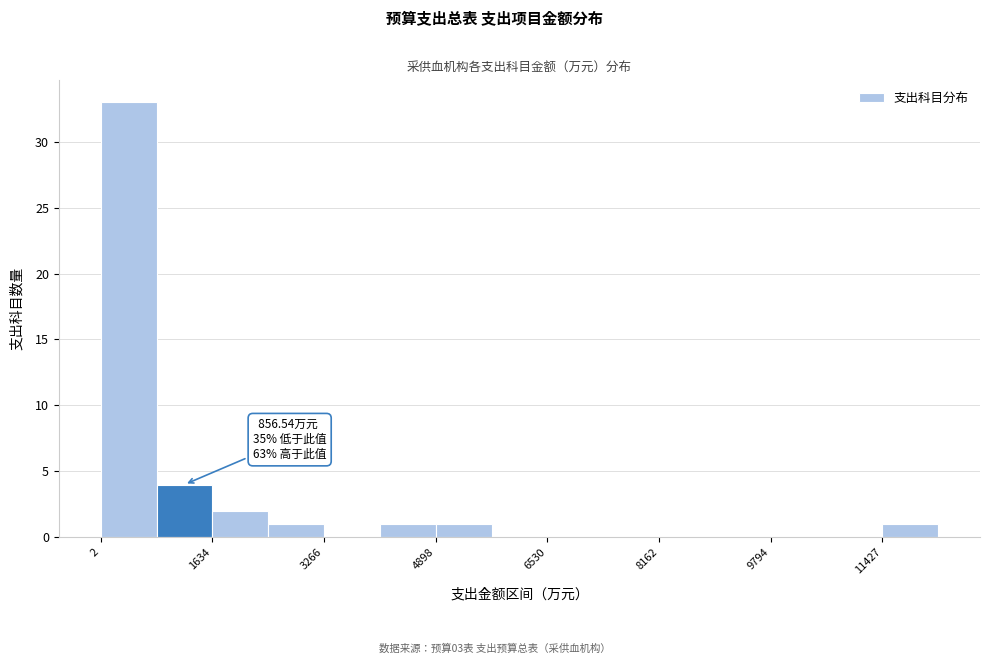

Which range on the x-axis has the tallest bar?

0 to 800